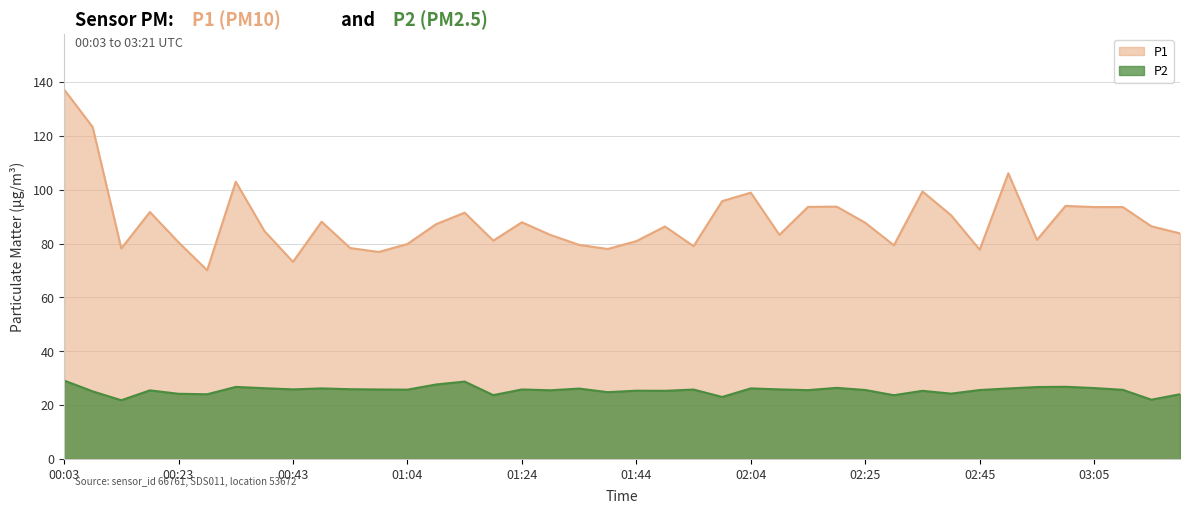

What is the label of the 26th point from the left?

02:09